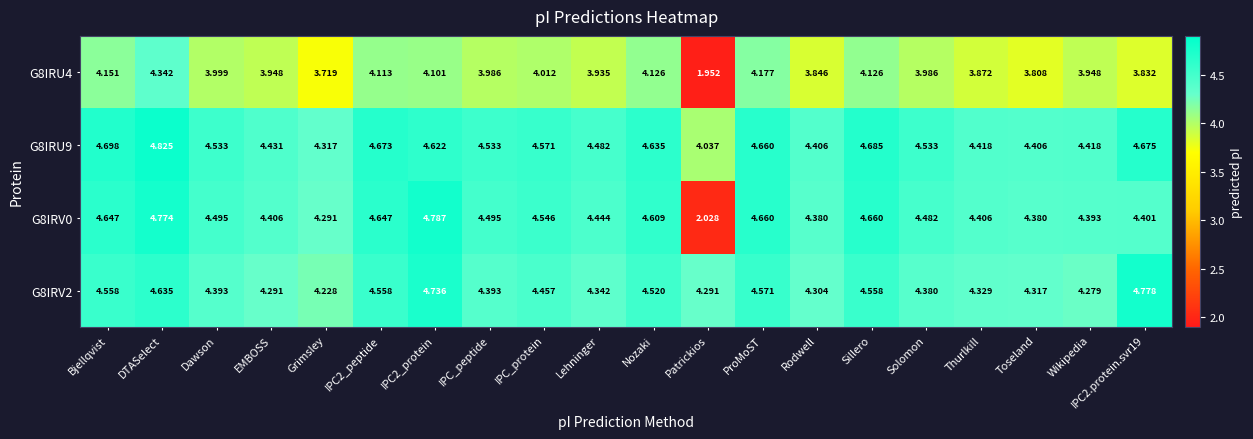

Which label corresponds to the largest value in the chart?

DTASelect